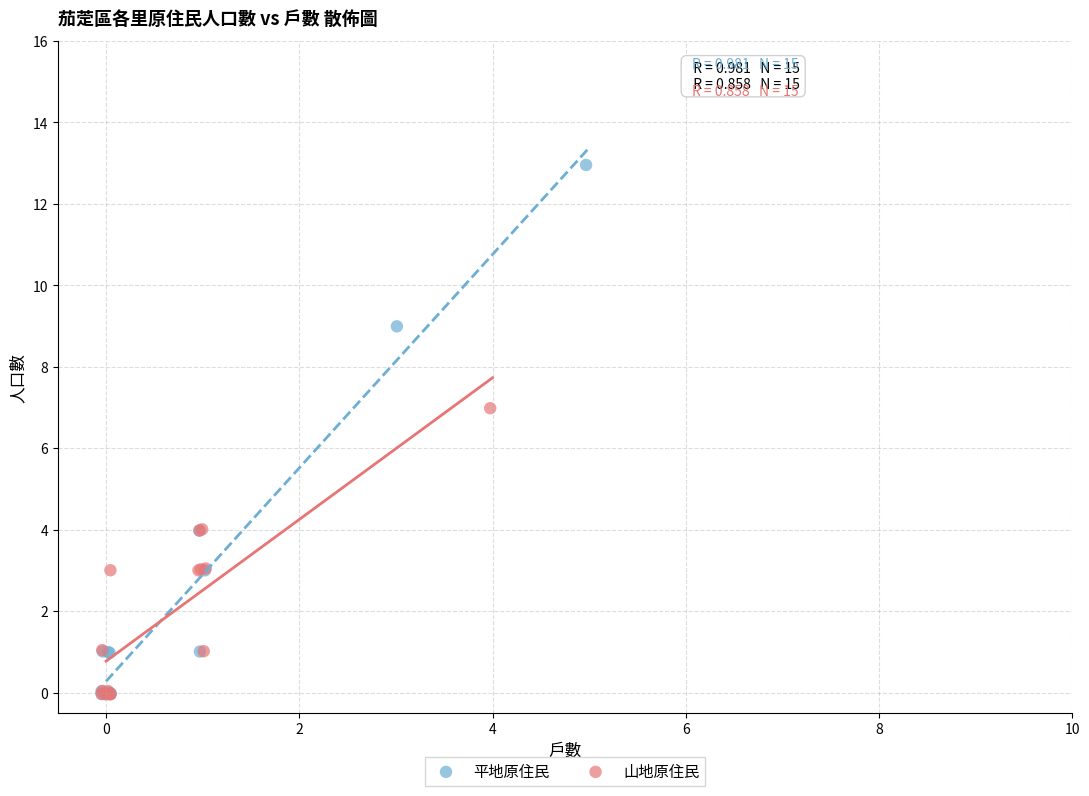

Which series contains the highest Y value?

平地原住民